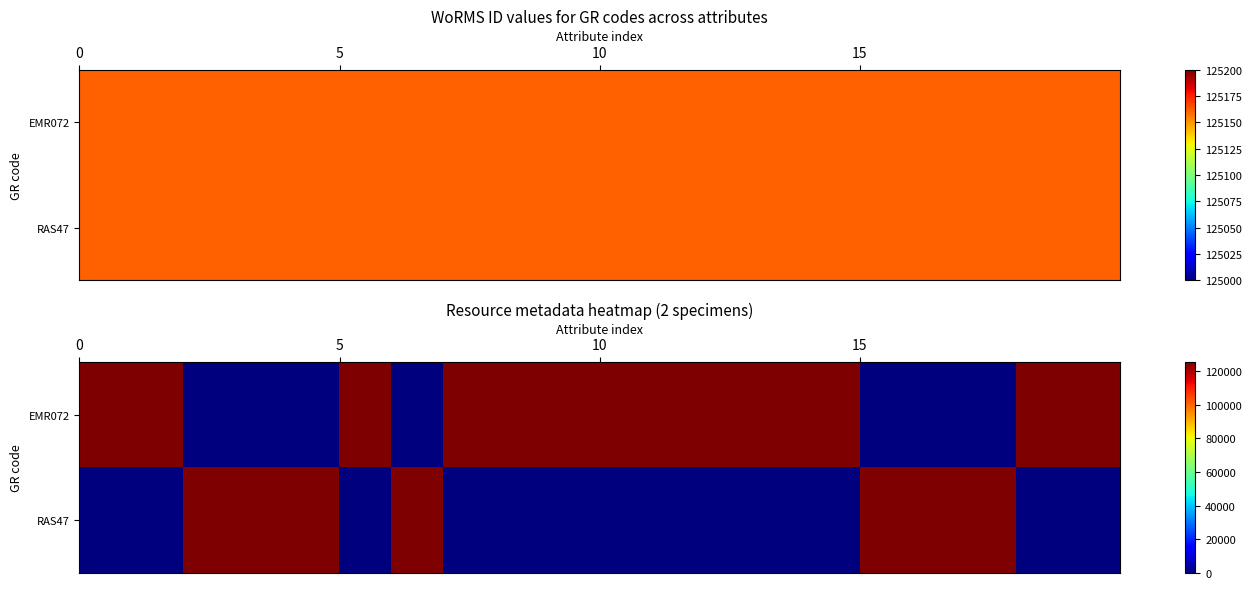

Which series has the largest total across all categories?

EMR072